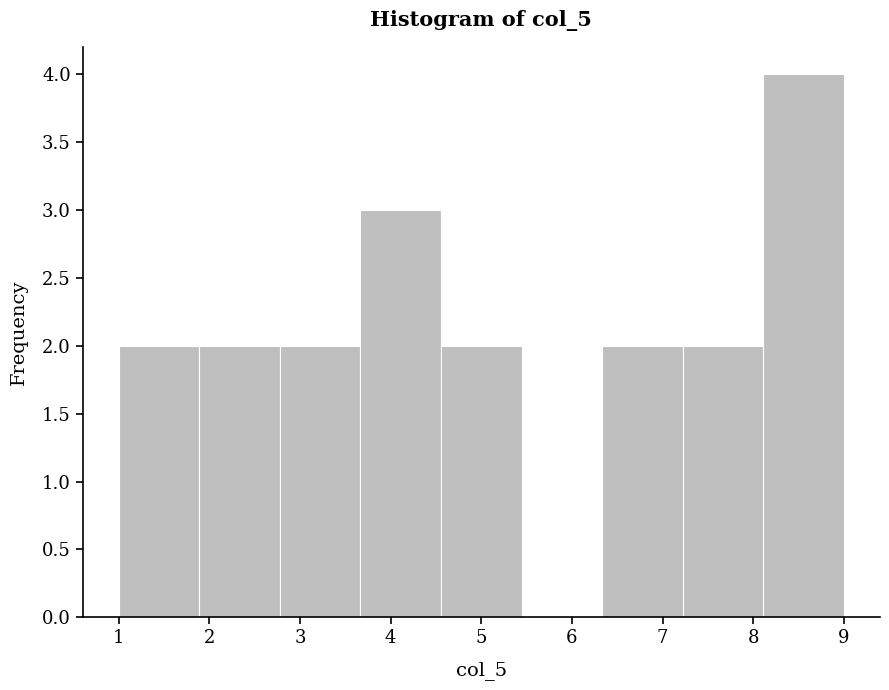

Reading left to right, list every bar in this chart as the range it spans on the x-axis followed by its height. Neither the bar edges nor the heights are printed on the chart, so give them approximately, as read against the axes.

1.0 to 1.9: 2
1.9 to 2.8: 2
2.8 to 3.7: 2
3.7 to 4.6: 3
4.6 to 5.4: 2
5.4 to 6.3: 0
6.3 to 7.2: 2
7.2 to 8.1: 2
8.1 to 9.0: 4